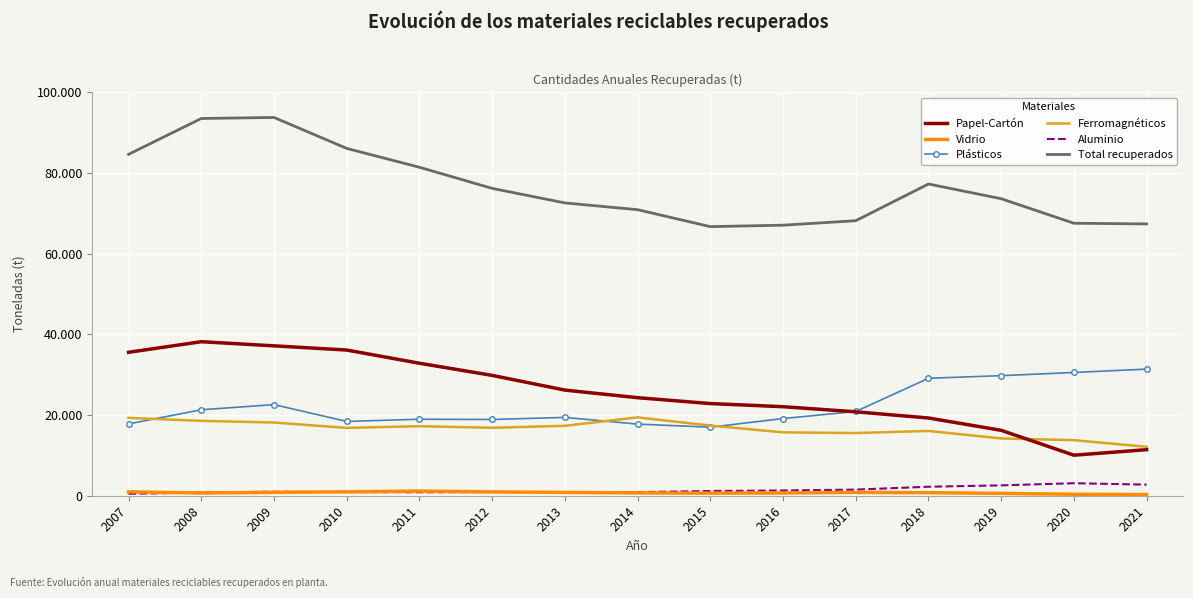

Where does the Ferromagnéticos series first go above 16841?

2007